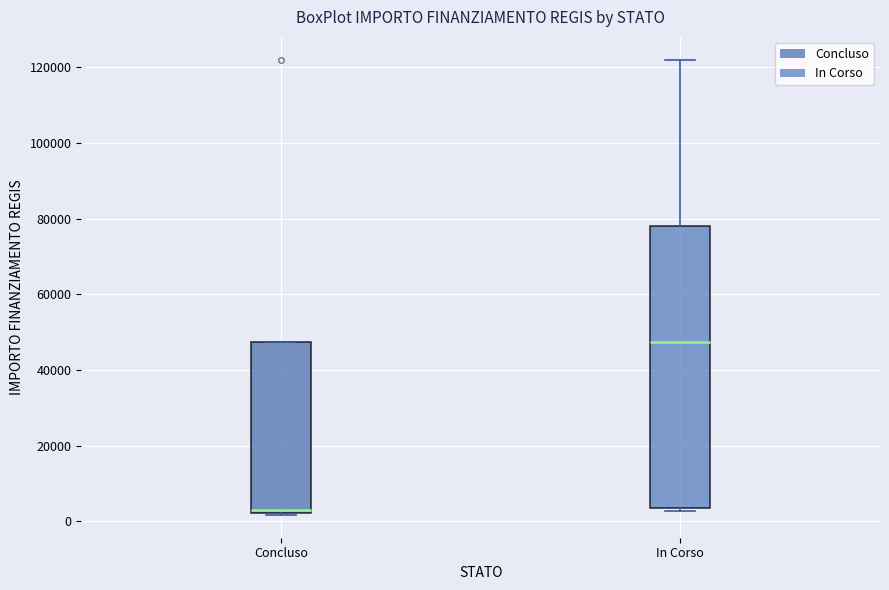

Comparing the boxes themselves (not the whiskers), which one is the tallest?

In Corso